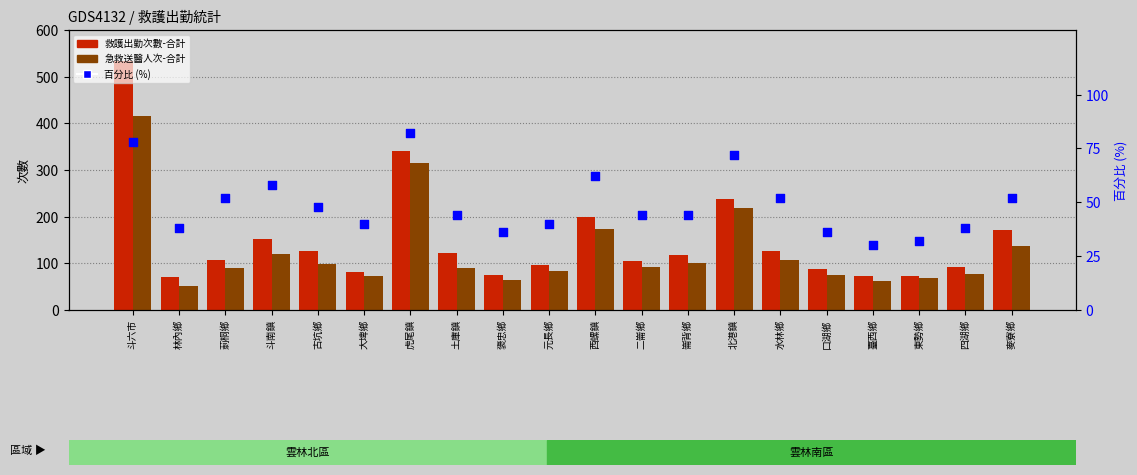

At which category is the sum across all series the highest?

斗六市